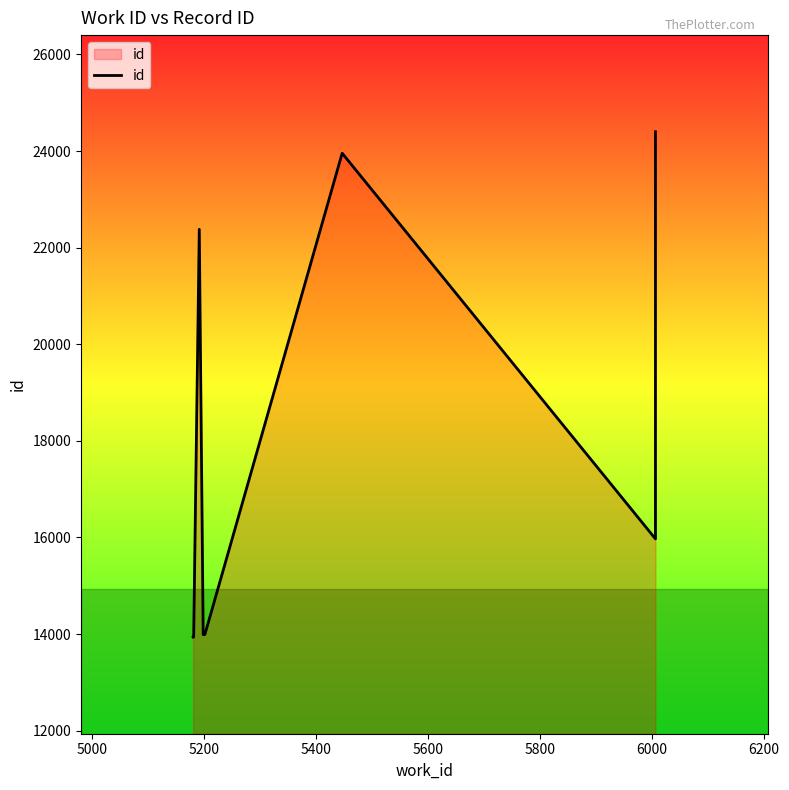

Reading left to right, list all the values displayed in this chart.

13937	13939	22380	13989	13993	13994	13992	23956	15971	24401